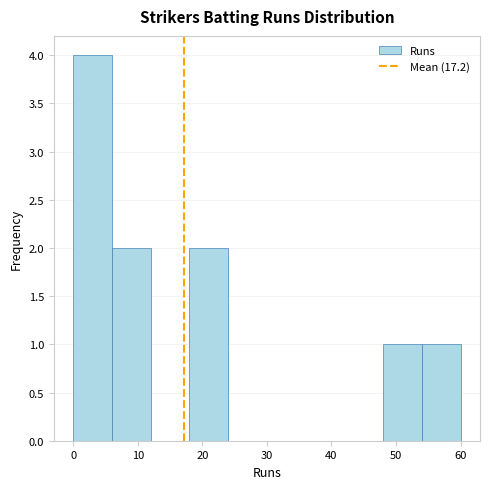

Over which range of the x-axis is the bar tallest?

0 to 6